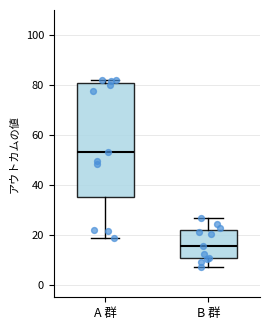

Where does the median line of the box for B 群 sit on the y-axis? The values are not printed on the chart, so give them approximately, as read against the axis.

16